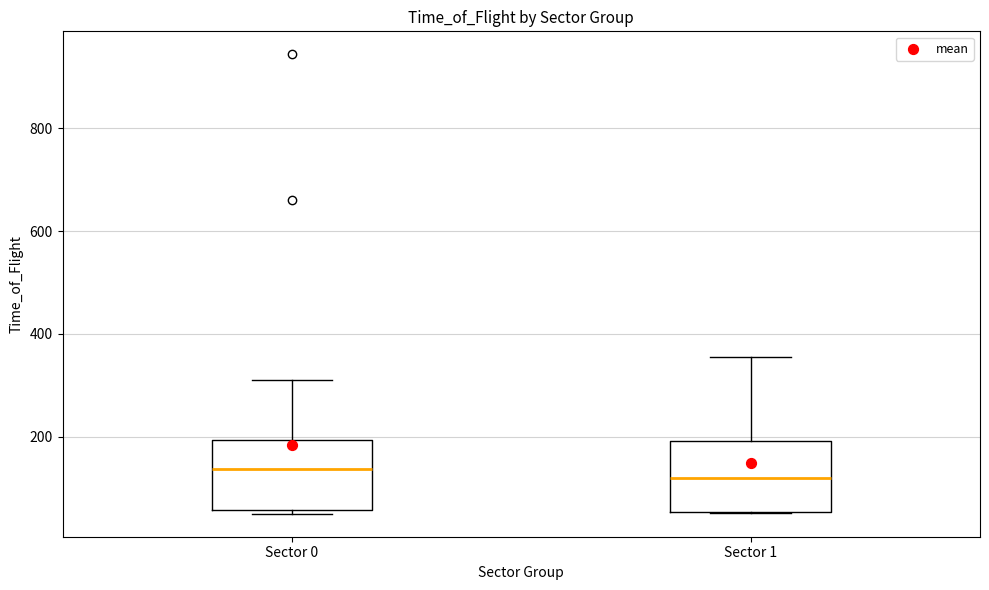

Reading left to right, read every box against the y-axis: the position of its median line, the range the box covers, and the ends of its whiskers. The values are not printed on the chart, so give them approximately, as read against the axis.

Sector 0: median 140, box 60 to 200, whiskers 60 (just below the box's lower edge) to 320
Sector 1: median 120, box 60 to 200, whiskers 60 to 360